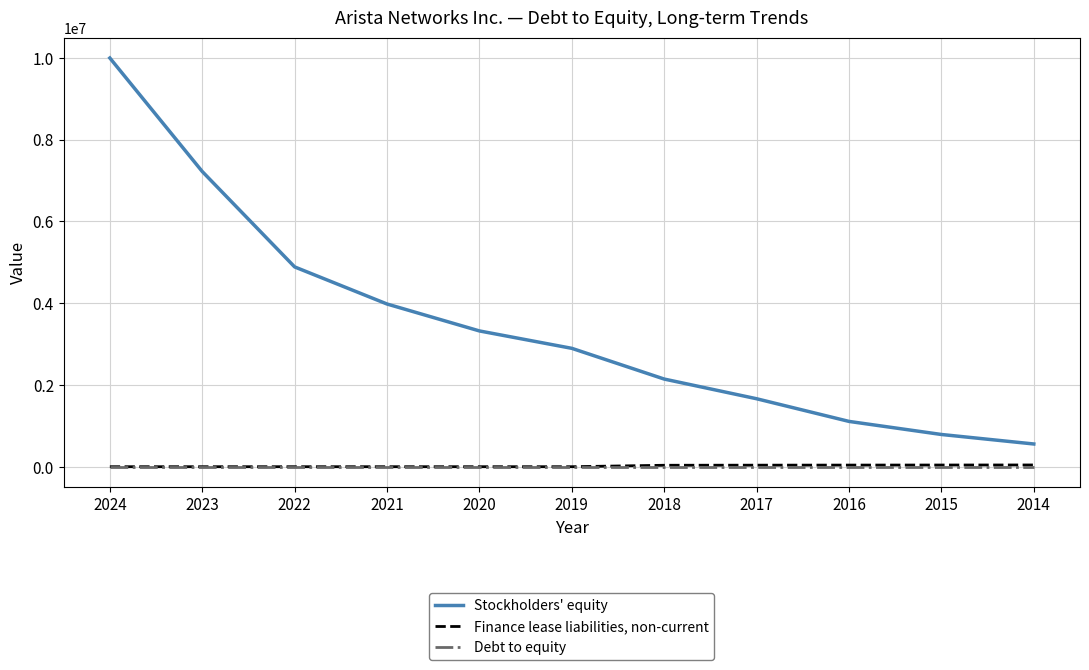

What are all the series names shown in the legend?

Stockholders' equity, Finance lease liabilities, non-current, Debt to equity